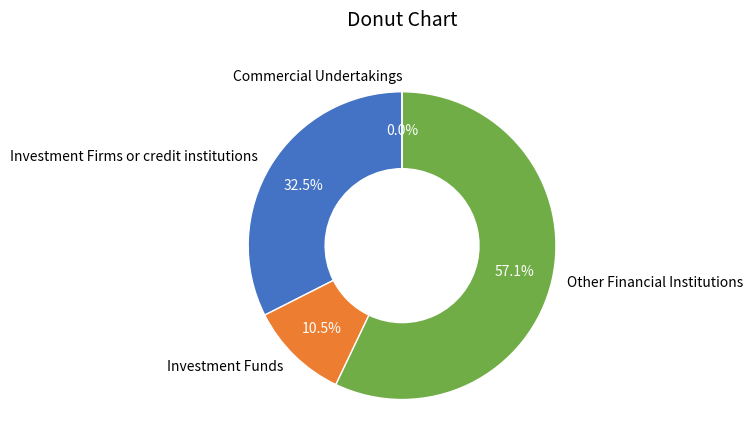

Which category has the smallest portion of the pie?

Commercial Undertakings